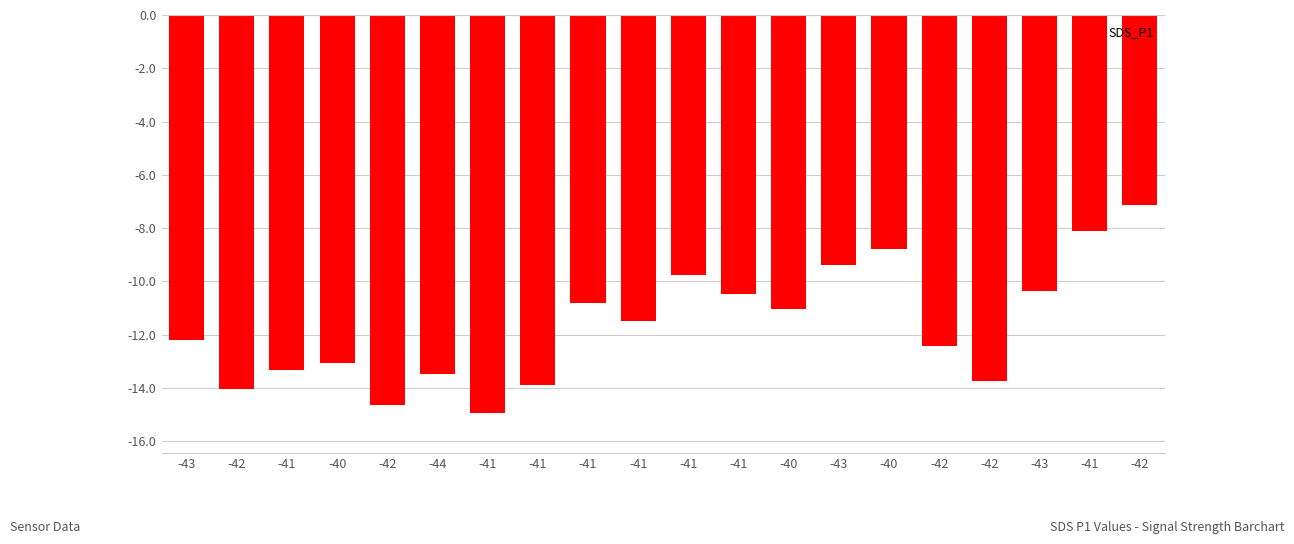

Is it true that the value at -40 is -7.5?

False